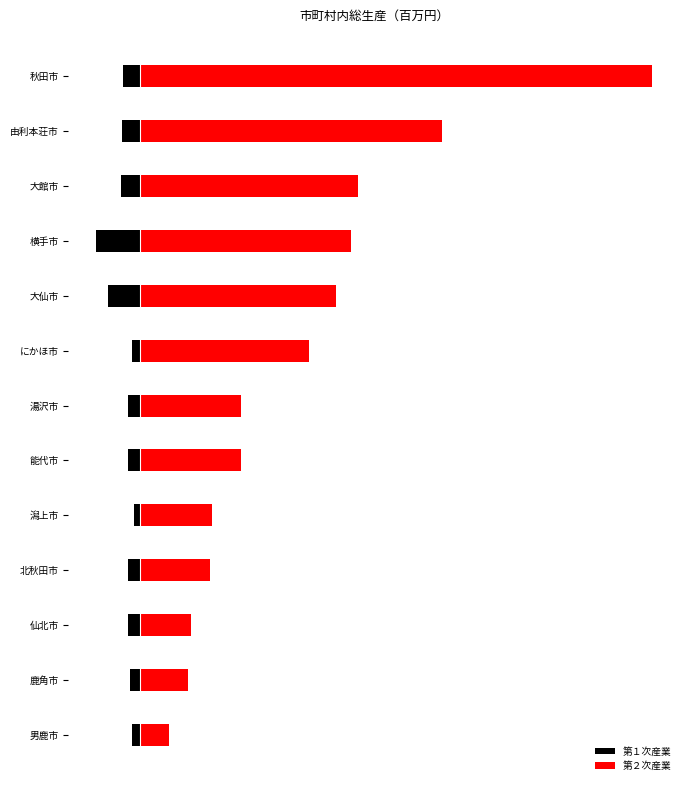

What is the average value of the 第１次産業 series?

-3.1